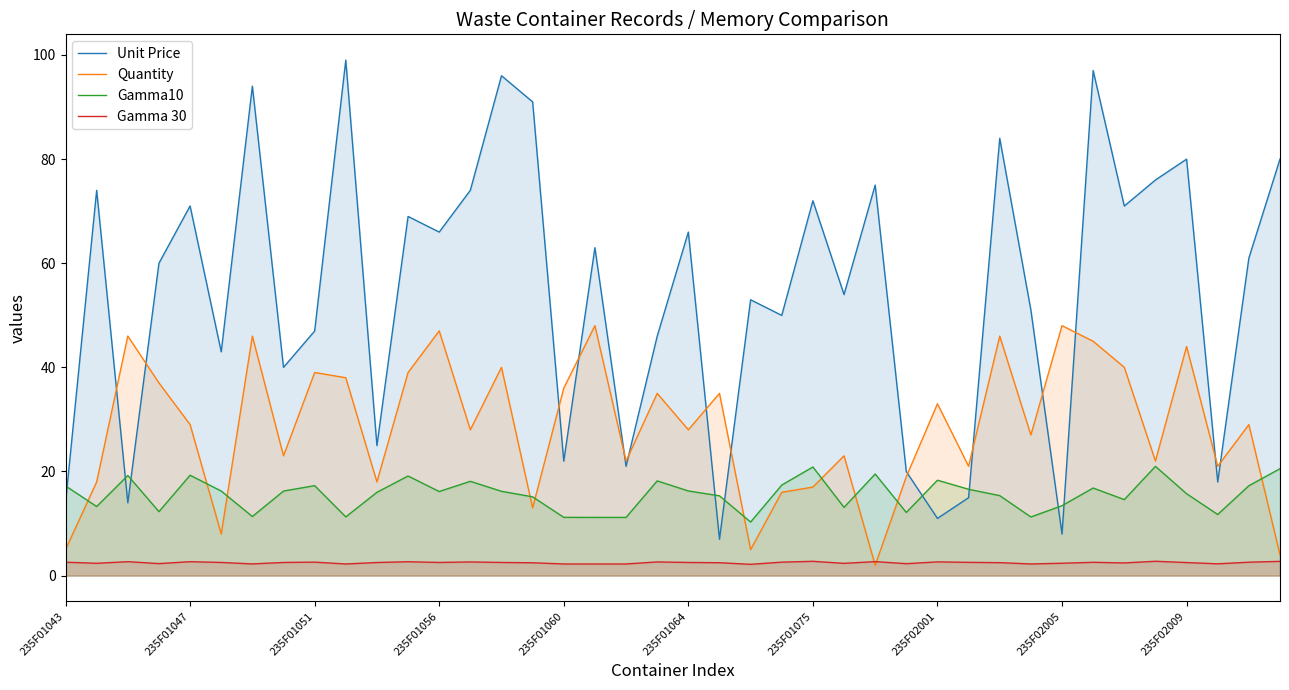

Which series has the largest range (max minus min)?

Unit Price